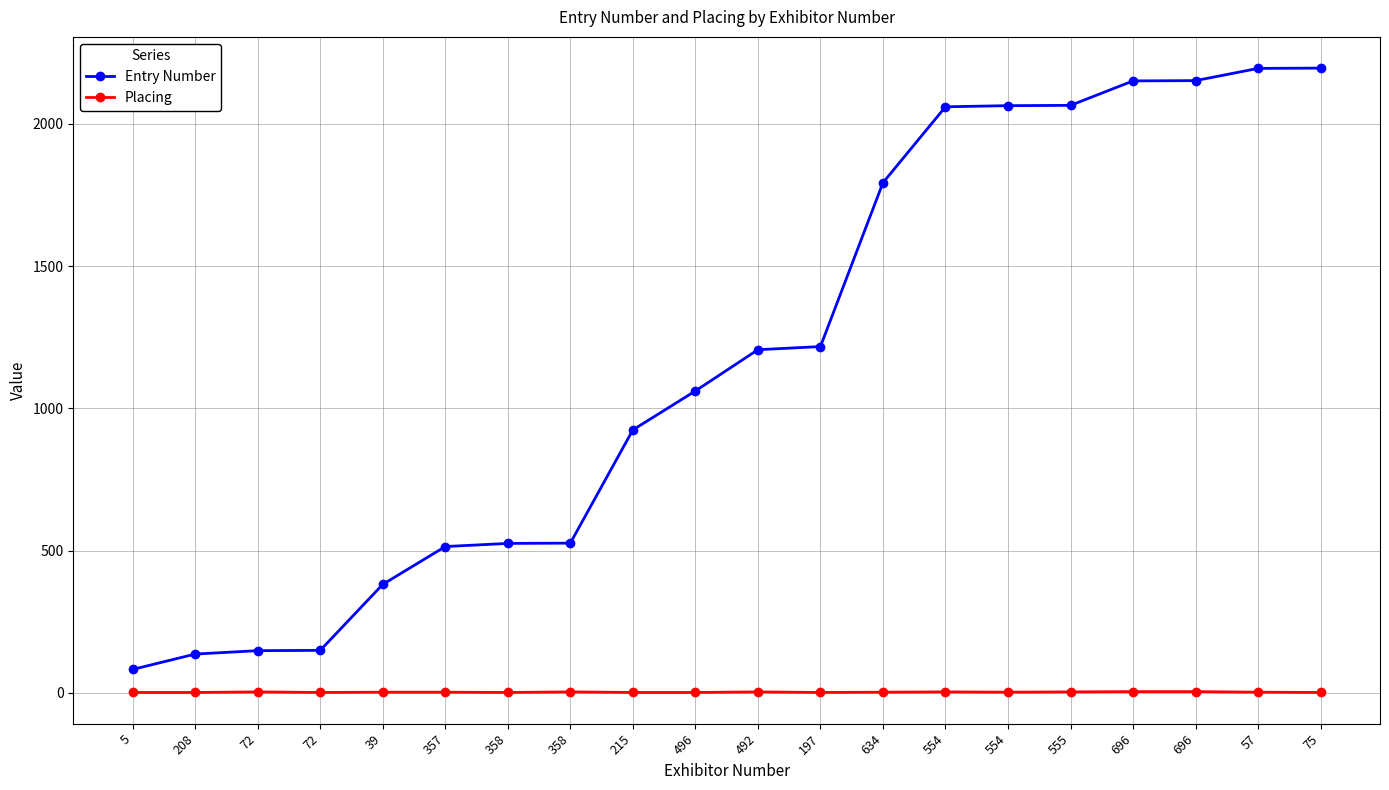

How many distinct data groups are displayed?

2